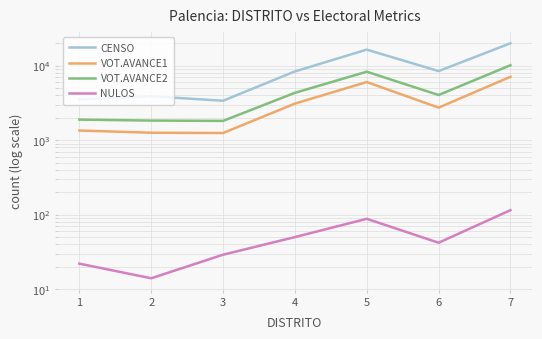

What is the sum of the VOT.AVANCE1 values at 6 and 7?

9830